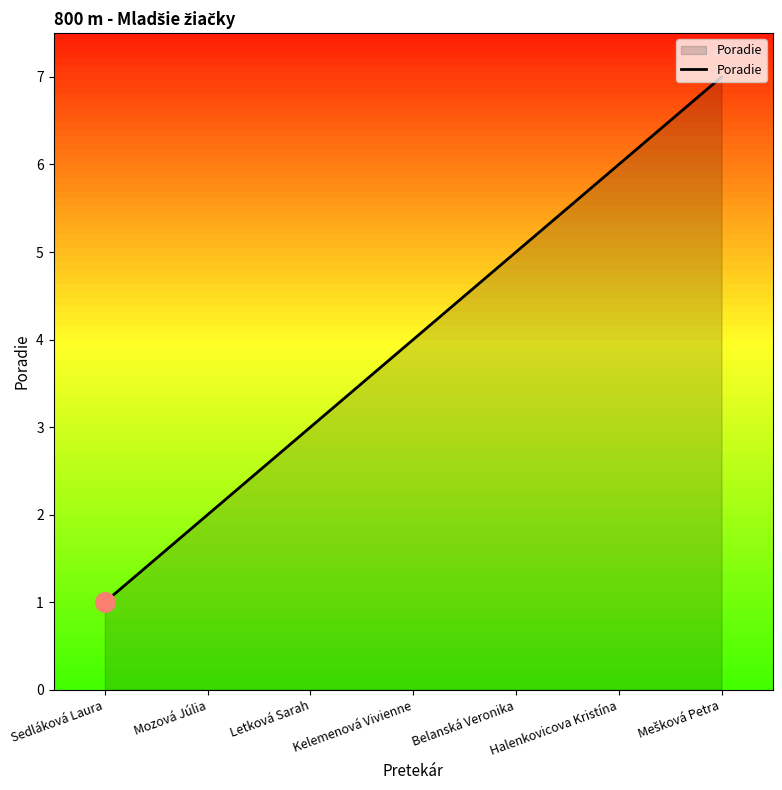

True or false: the data shows 2 at Belanská Veronika.

False